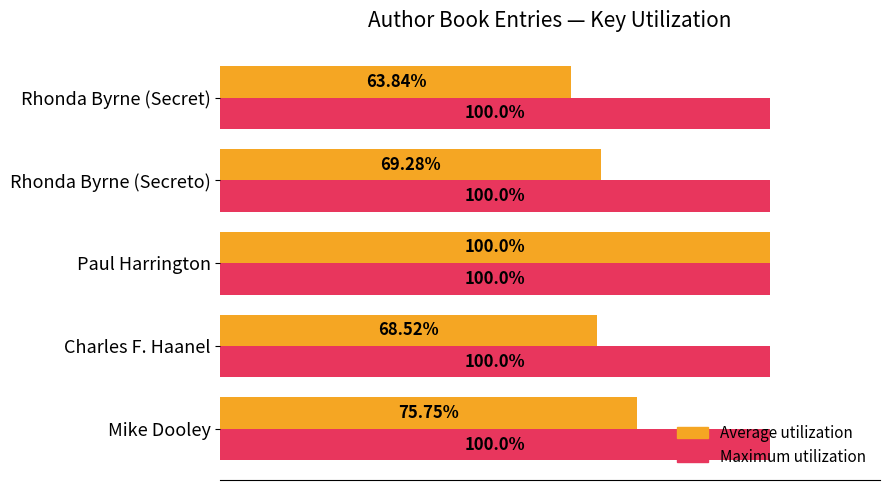

Which category has the highest value in the Average utilization series?

Paul Harrington